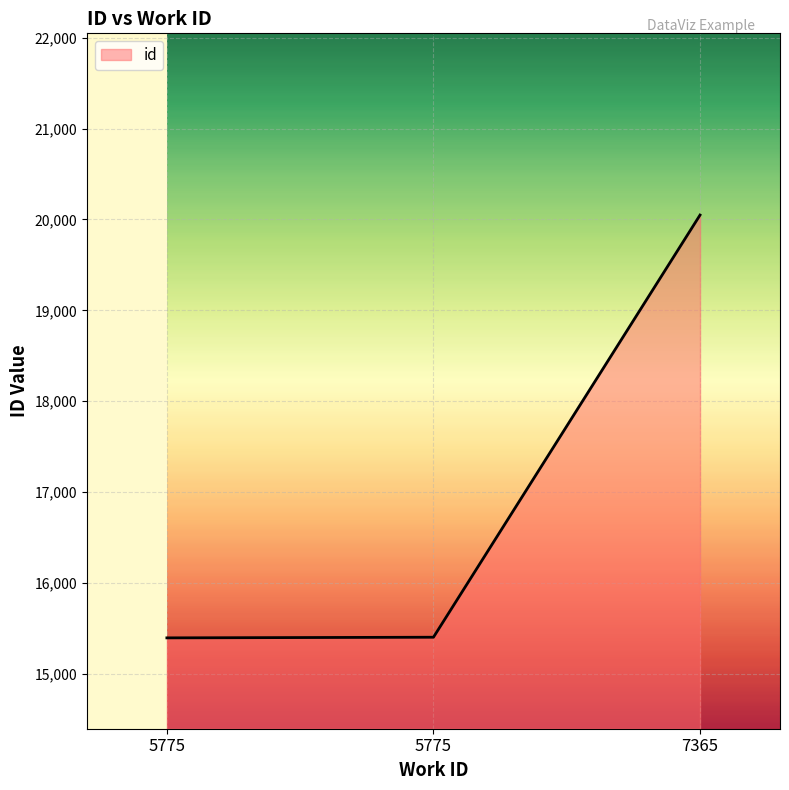

Reading left to right, transcribe all the data shown in this chart.

5775=15395	5775=15402	7365=20049